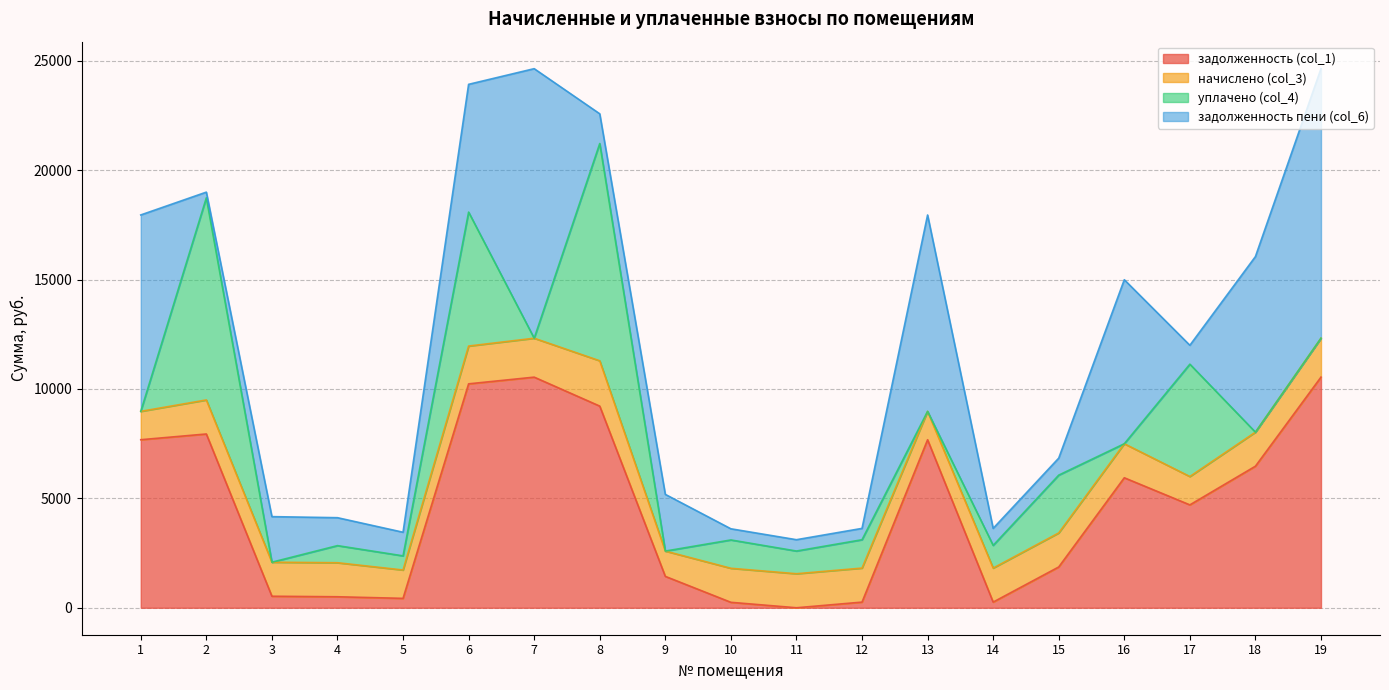

How many data points in задолженность пени (col_6) are above 1358?

10